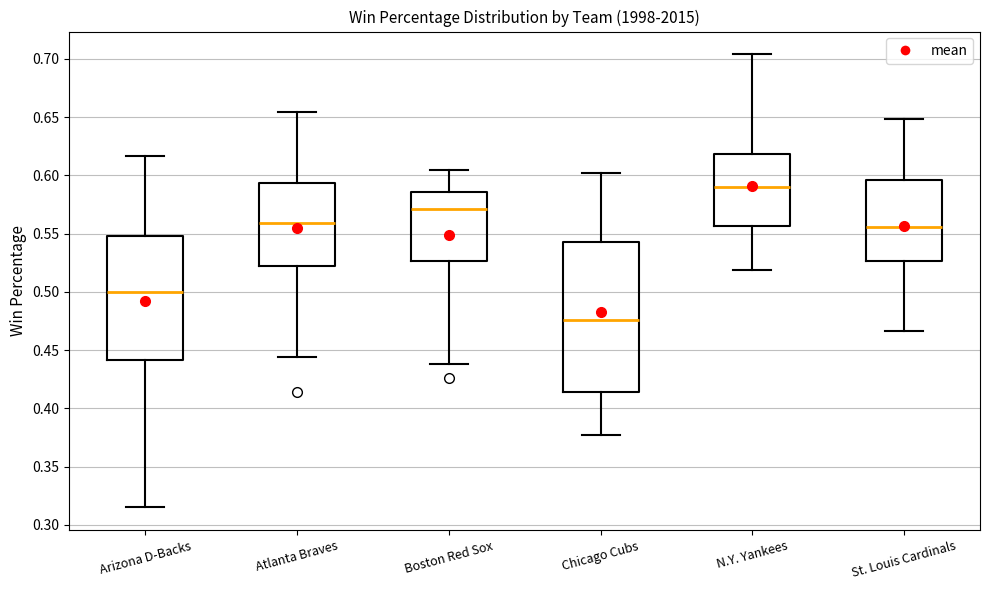

Reading left to right, read every box against the y-axis: the position of its median line, the range the box covers, and the ends of its whiskers. The values are not printed on the chart, so give them approximately, as read against the axis.

Arizona D-Backs: median 0.500, box 0.440 to 0.550, whiskers 0.315 to 0.615
Atlanta Braves: median 0.560, box 0.520 to 0.595, whiskers 0.445 to 0.655
Boston Red Sox: median 0.570, box 0.525 to 0.585, whiskers 0.440 to 0.605
Chicago Cubs: median 0.475, box 0.415 to 0.545, whiskers 0.375 to 0.600
N.Y. Yankees: median 0.590, box 0.555 to 0.620, whiskers 0.520 to 0.705
St. Louis Cardinals: median 0.555, box 0.525 to 0.595, whiskers 0.465 to 0.650